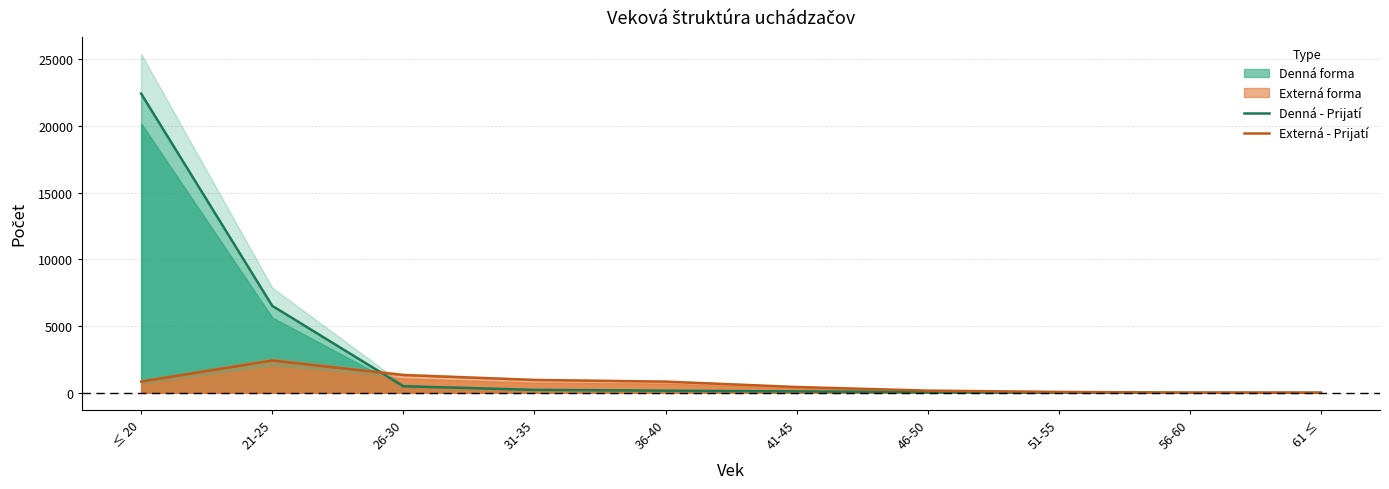

Reading right to left, extract all data points from this chart.

Denná - Prihlásení: 4	1	15	53	118	188	273	637	7879	25395
Denná - Prijatí: 3	1	14	48	109	160	222	493	6518	22414
Denná - Zapísaní: 2	0	10	46	89	122	177	408	5646	20194
Externá - Prihlásení: 8	15	71	171	468	900	1036	1455	2611	956
Externá - Prijatí: 8	14	68	166	437	839	966	1331	2415	844
Externá - Zapísaní: 7	10	56	137	349	691	759	1081	1947	601